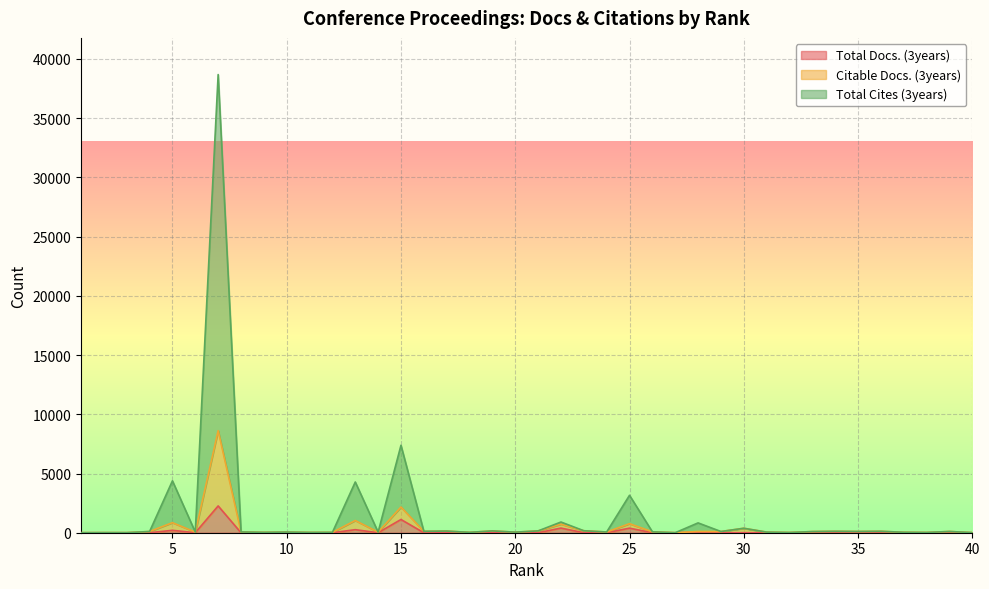

True or false: Total Docs. (3years) and Citable Docs. (3years) cross at least once.

False